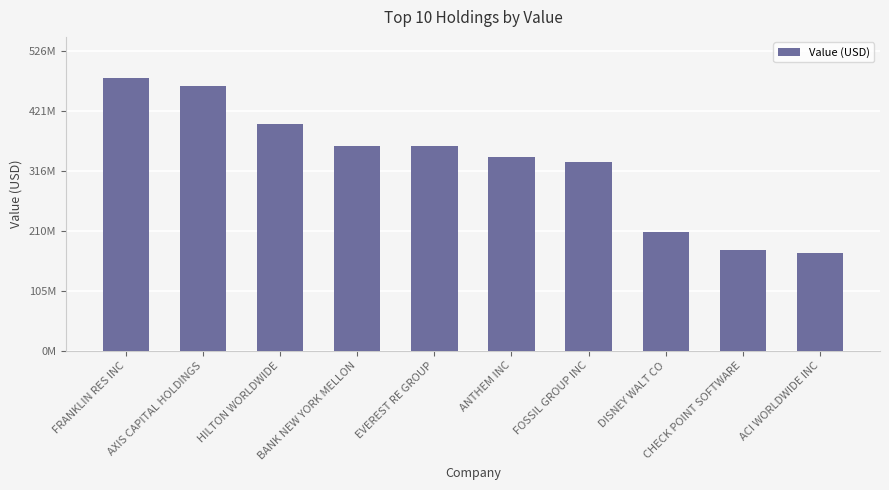

Approximately how many times larger is the value at HILTON WORLDWIDE compared to ACI WORLDWIDE INC?

2.3